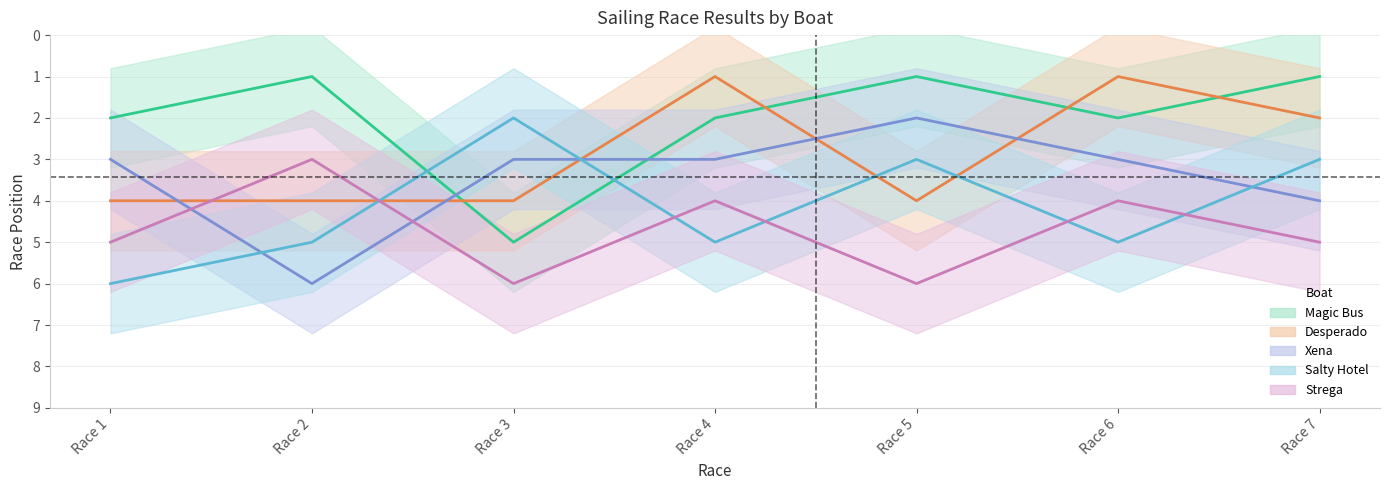

Count the Salty Hotel values in the range 3 to 5.

5